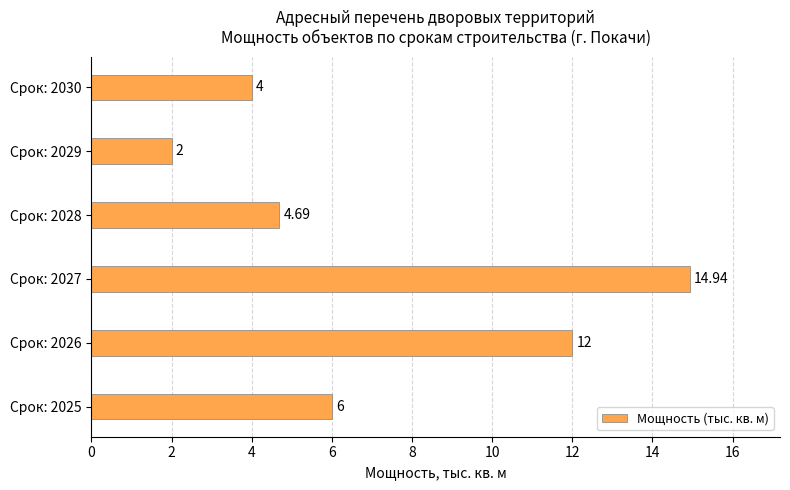

How many categories are shown in the chart?

6